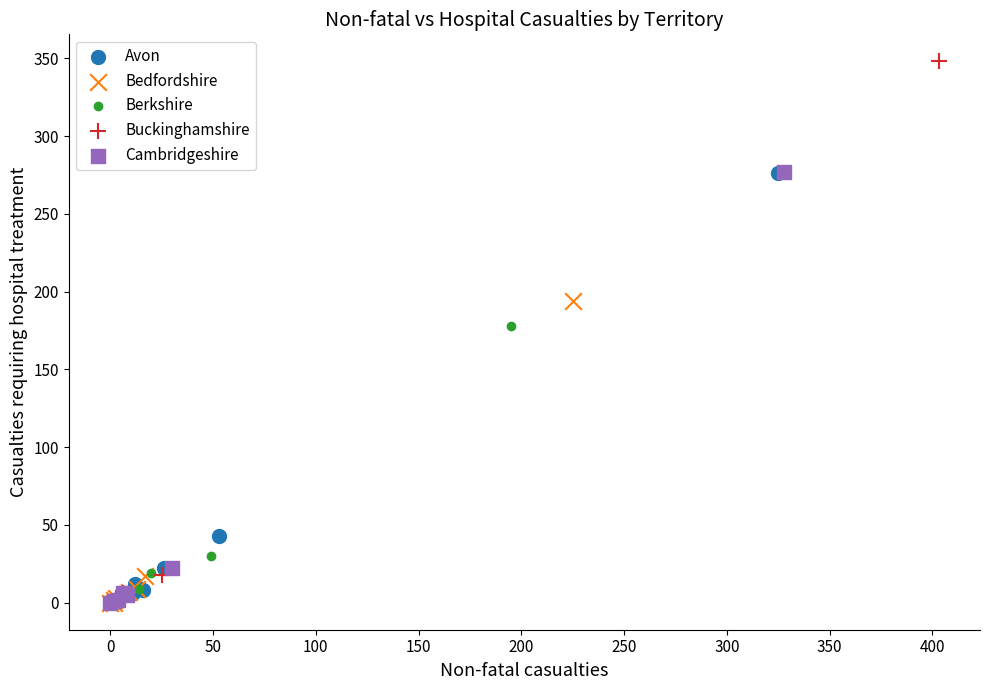

Which series has the largest Y range (max minus min)?

Buckinghamshire